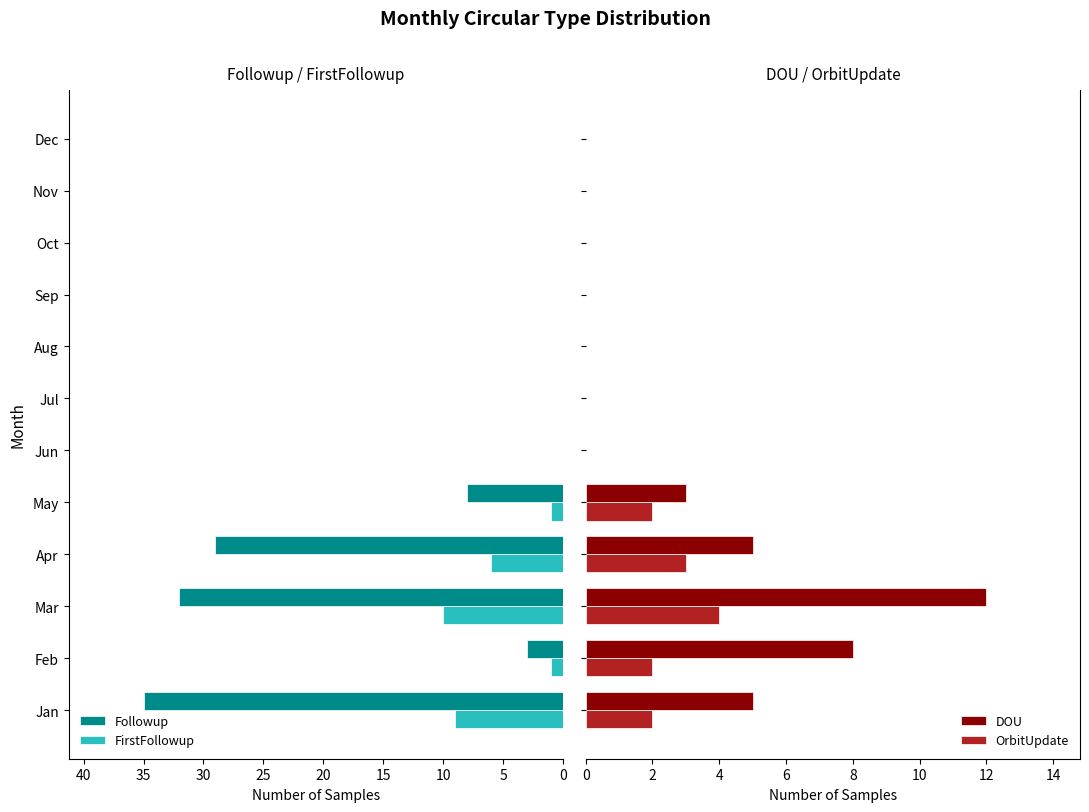

Count the DOU values in the range 0 to 5.

10